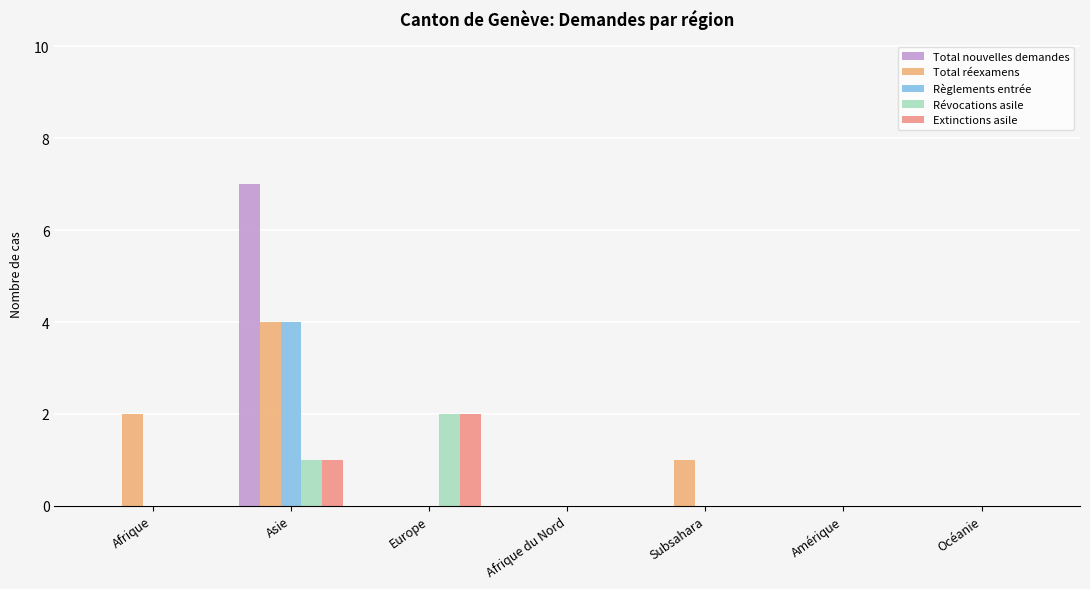

Reading left to right, transcribe all the data shown in this chart.

Total nouvelles demandes: 0	7	0	0	0	0	0
Total réexamens: 2	4	0	0	1	0	0
Règlements entrée: 0	4	0	0	0	0	0
Révocations asile: 0	1	2	0	0	0	0
Extinctions asile: 0	1	2	0	0	0	0